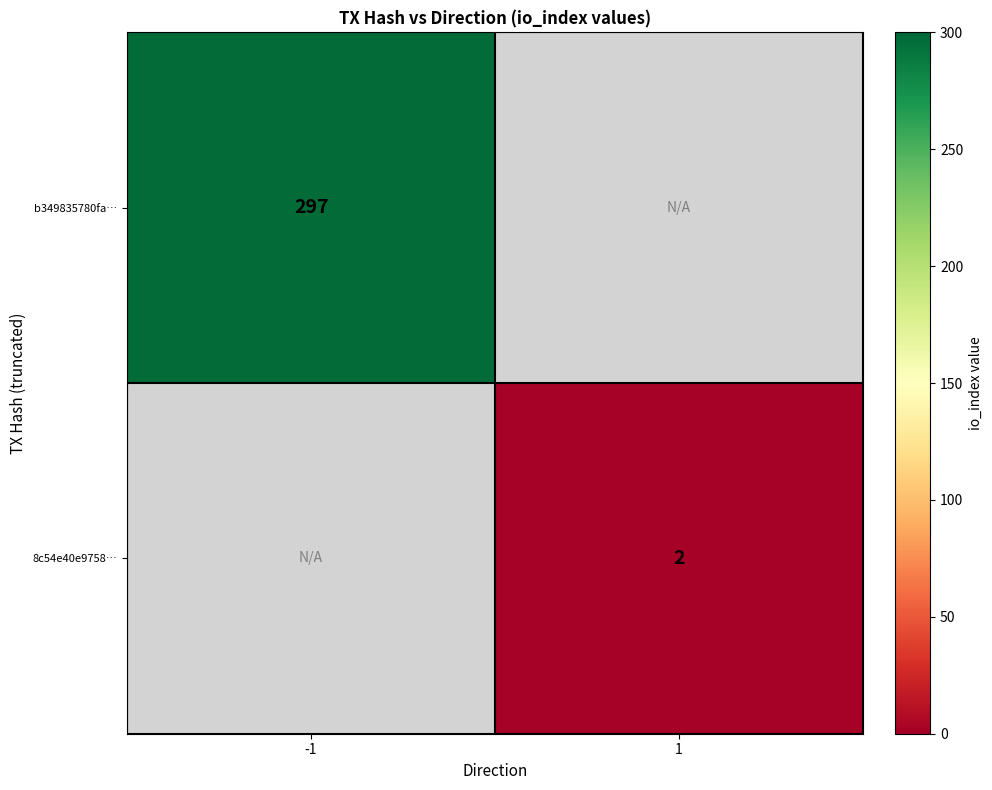

True or false: b349835780fa… has a value of 297 at -1.

True